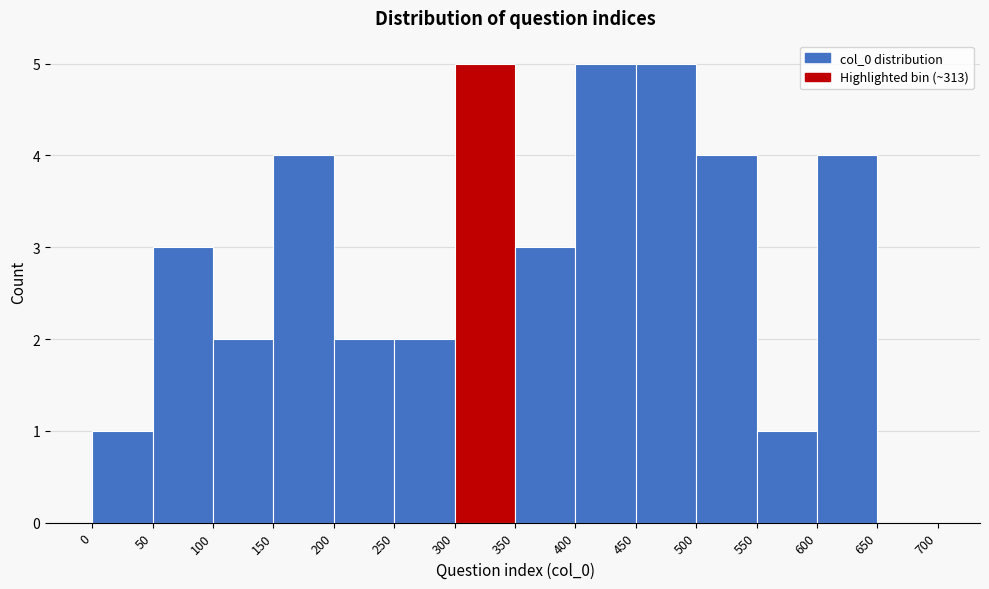

Reading left to right, list every bar in this chart as the range it spans on the x-axis followed by its height. The values are not printed on the chart, so give them approximately, as read against the axis.

0 to 50: 1
50 to 100: 3
100 to 150: 2
150 to 200: 4
200 to 250: 2
250 to 300: 2
300 to 350: 5
350 to 400: 3
400 to 450: 5
450 to 500: 5
500 to 550: 4
550 to 600: 1
600 to 650: 4
650 to 700: 0